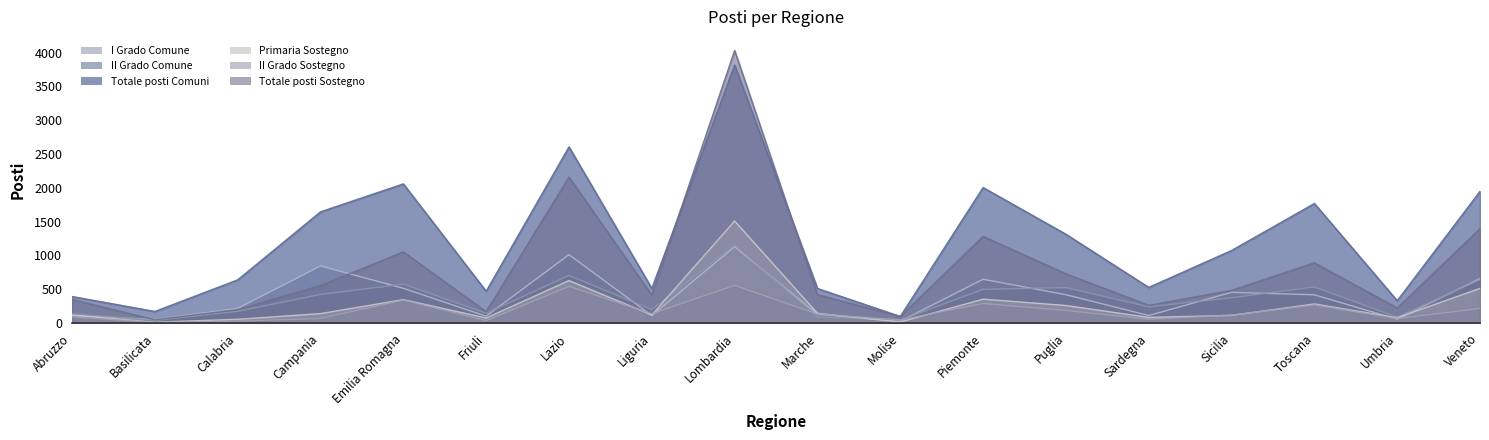

Count the number of categories in the chart.

18